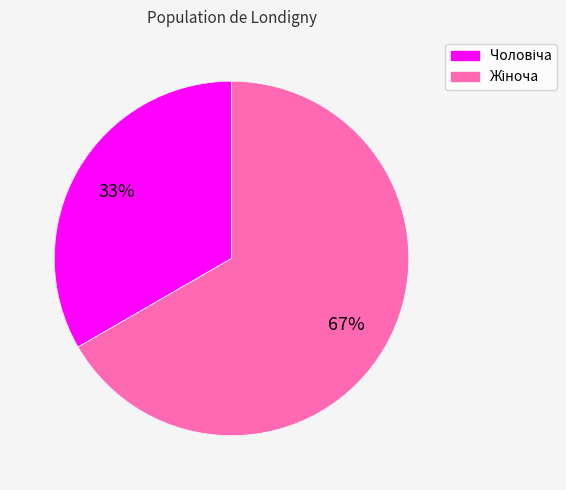

To the nearest percent, what is the average slice percentage?

50%